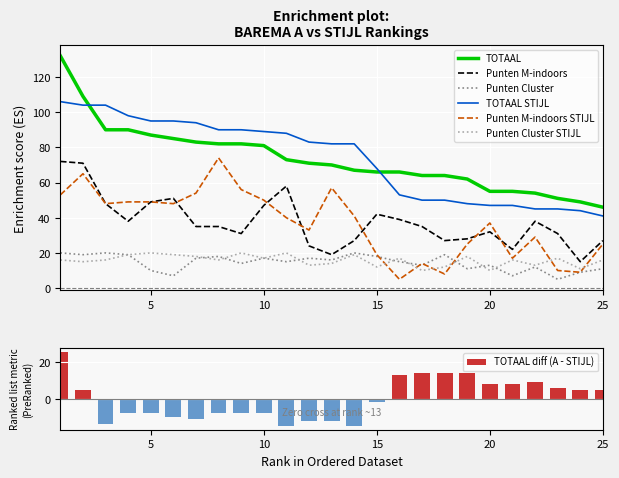

What is the value of the TOTAAL STIJL bar at the 17th from the left?

50